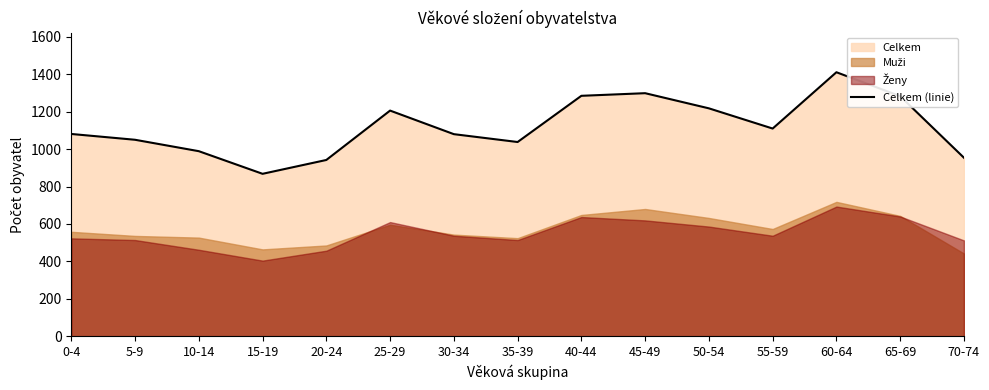

At which category does the data reach its first local peak?

25-29